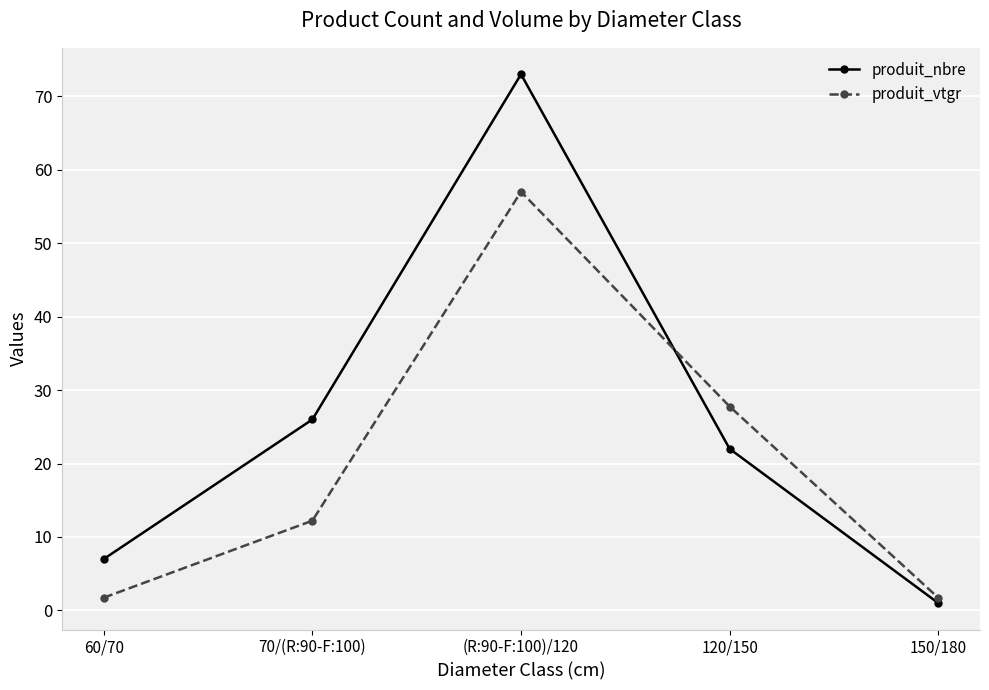

What are all the series names shown in the legend?

produit_nbre, produit_vtgr